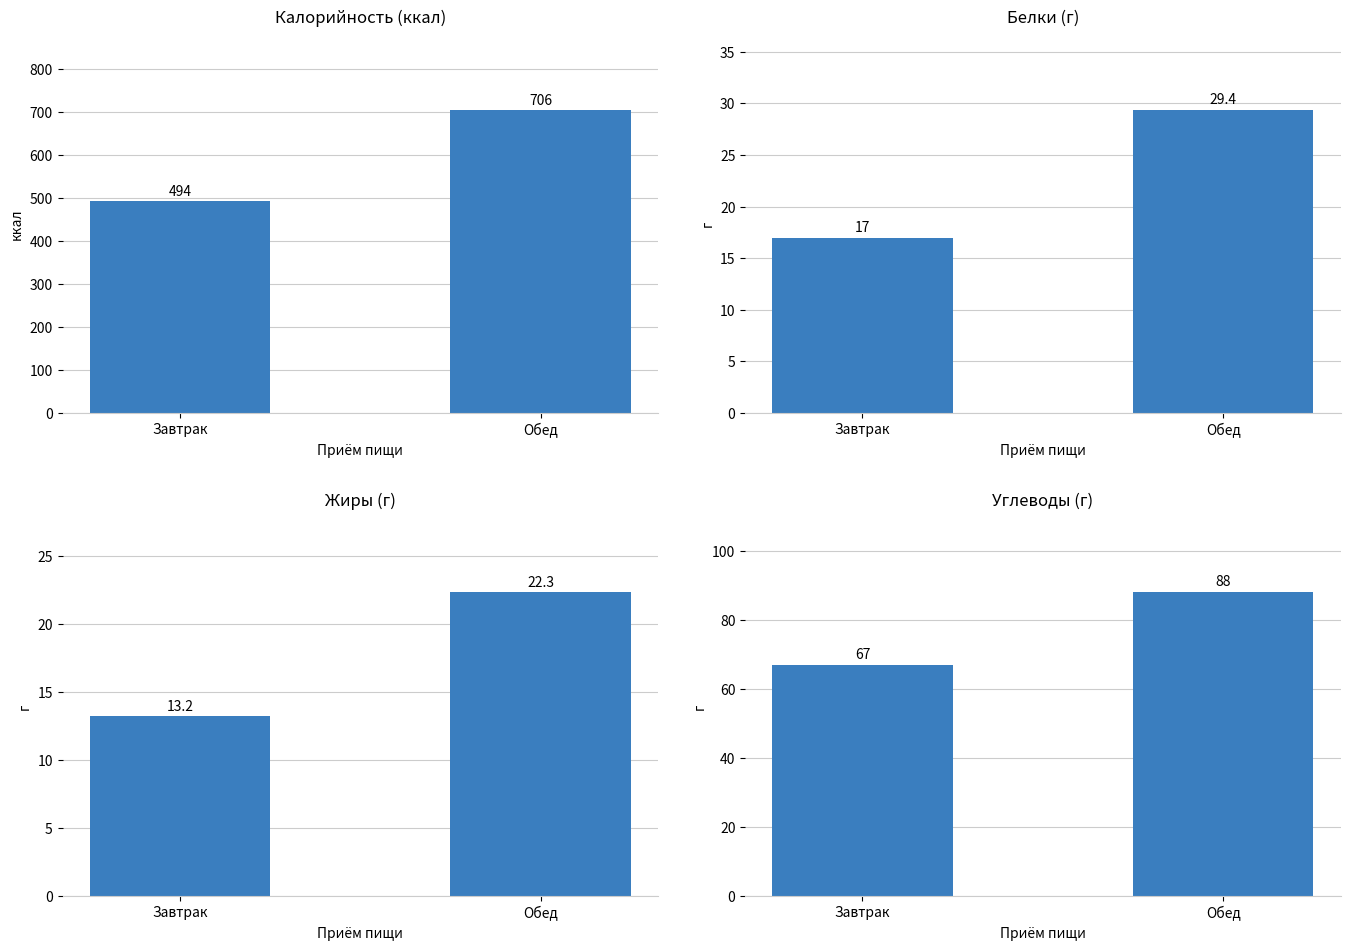

The Углеводы series shows 117.5 at Обед. True or false?

False